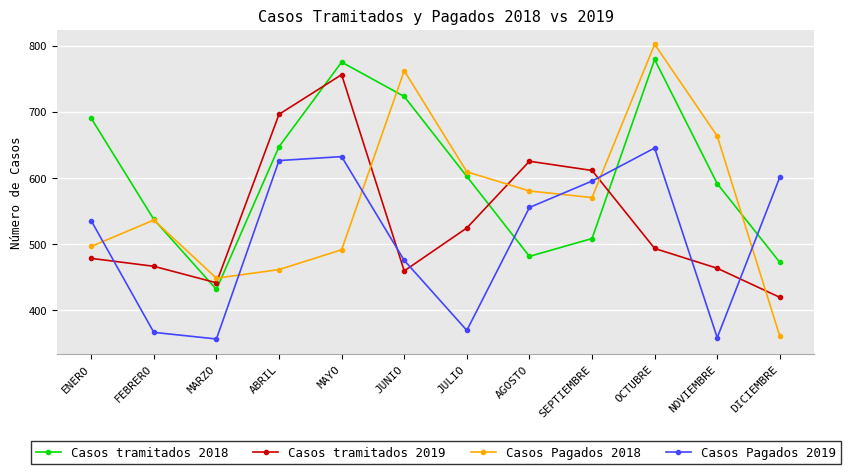

What is the difference between the Casos tramitados 2018 values at DICIEMBRE and MAYO?

303